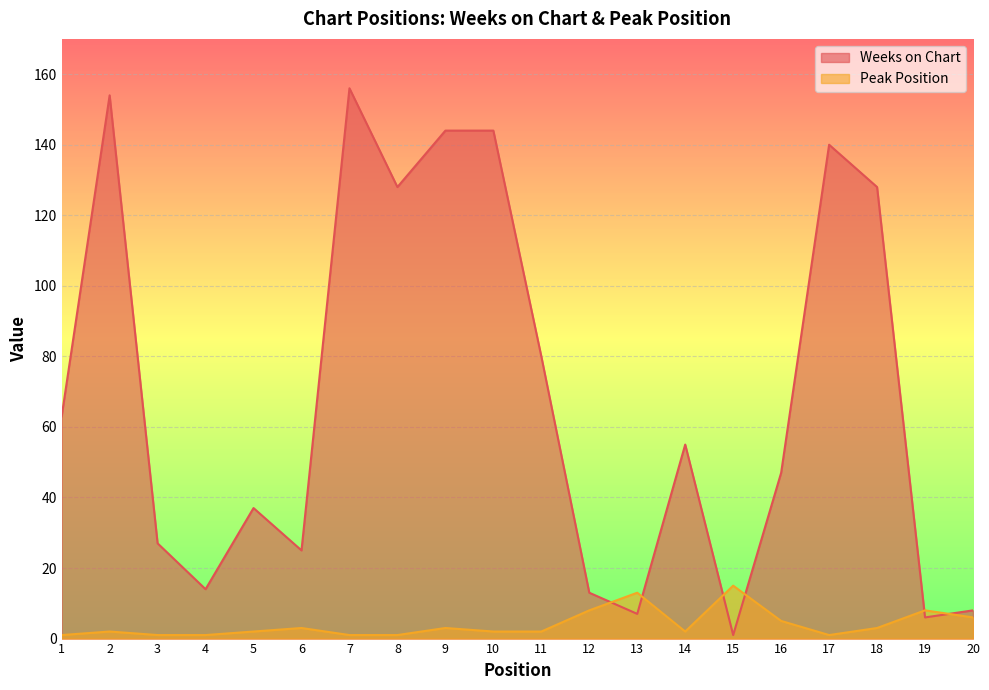

What is the spread (max minus min) of values at 20?

2